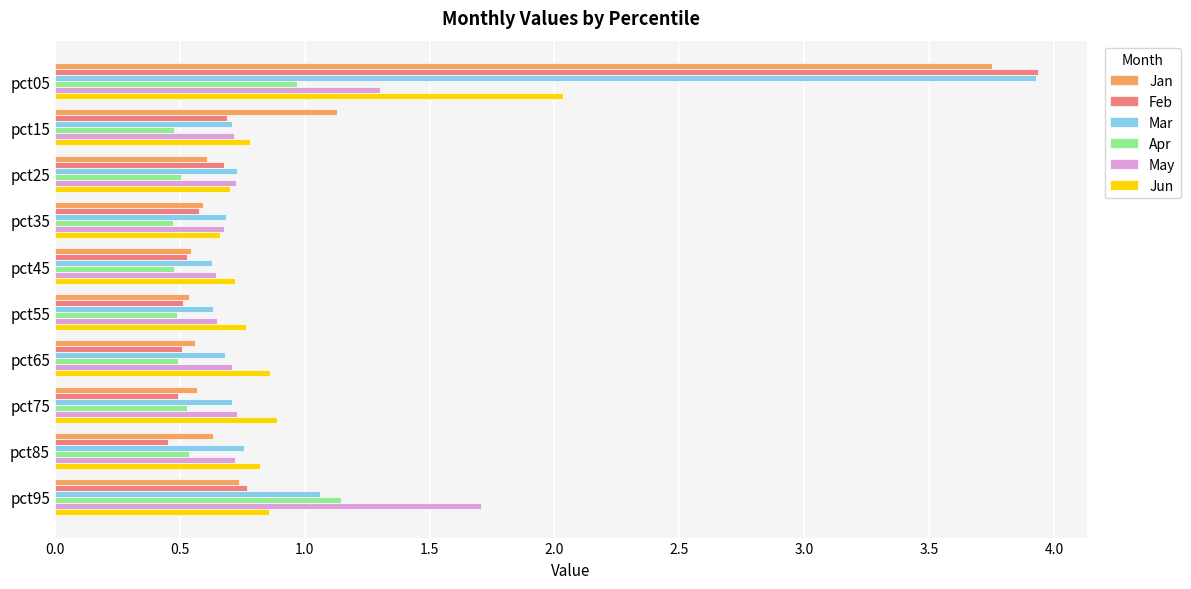

What is the sum of all Mar values?

10.5